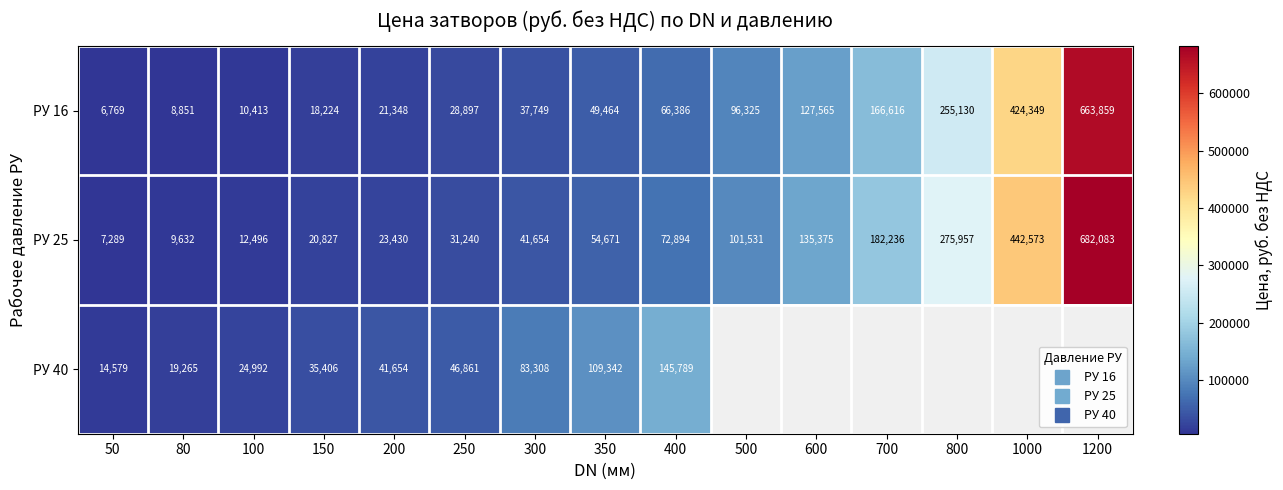

How many categories are shown in the chart?

15